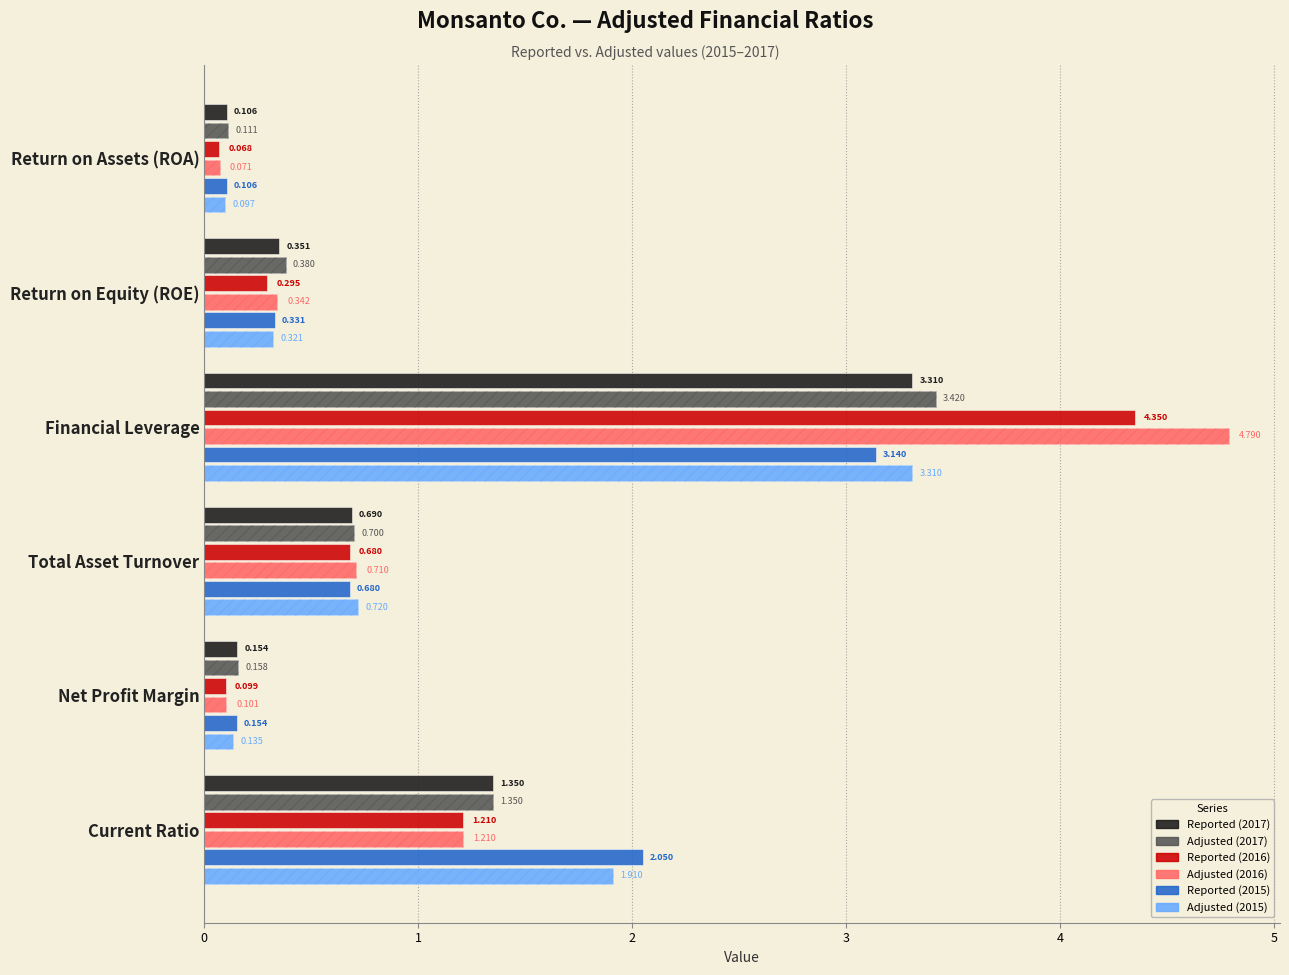

List the series in order of their peak value, lowest first.

Reported (2015), Reported (2017), Adjusted (2015), Adjusted (2017), Reported (2016), Adjusted (2016)